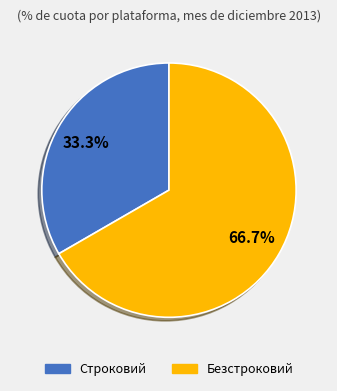

Is it true that Безстроковий is 61% of the pie?

False